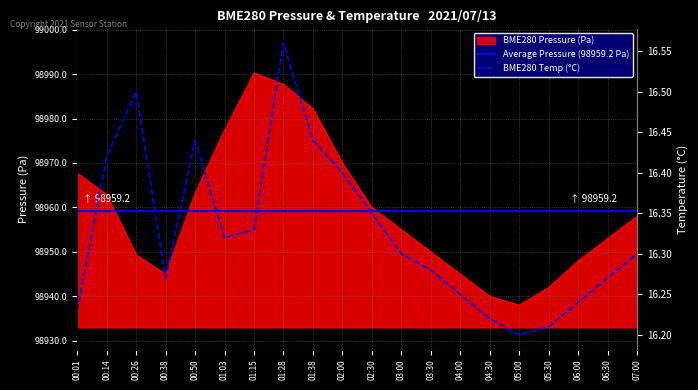

Read the BME280_pressure value at 02:00.

98970.0